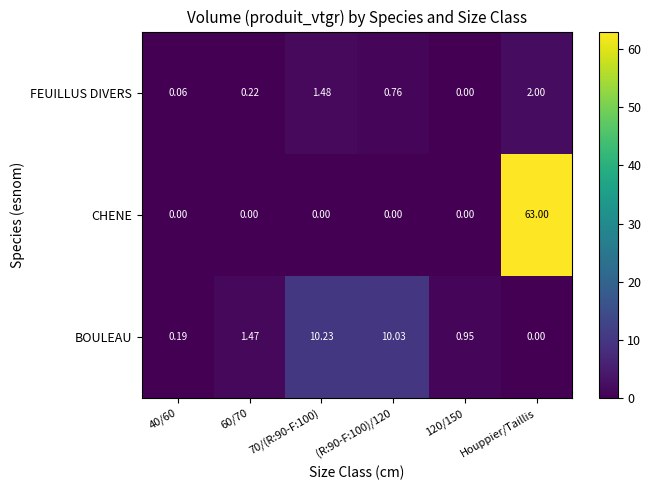

Is the value of FEUILLUS DIVERS at 40/60 greater than the value of BOULEAU at Houppier/Taillis?

Yes